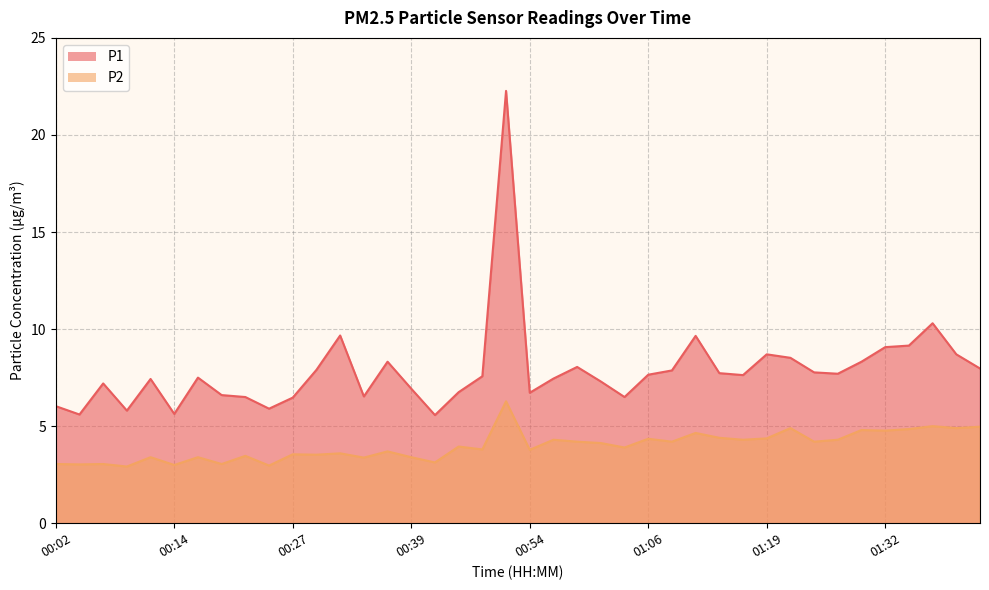

Where does the P2 series first go above 3?

00:02